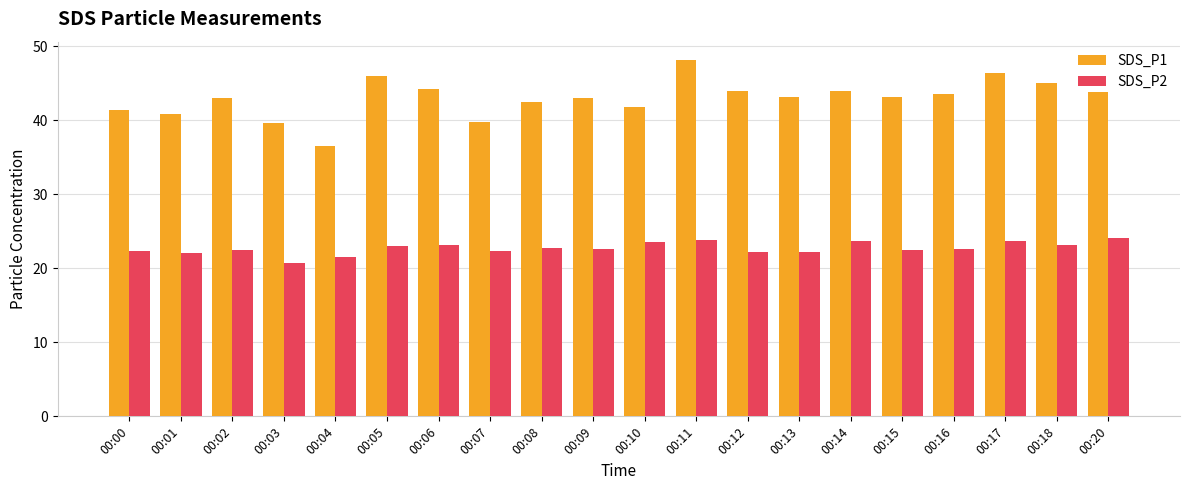

What value does the SDS_P1 series have at 00:14?

43.9